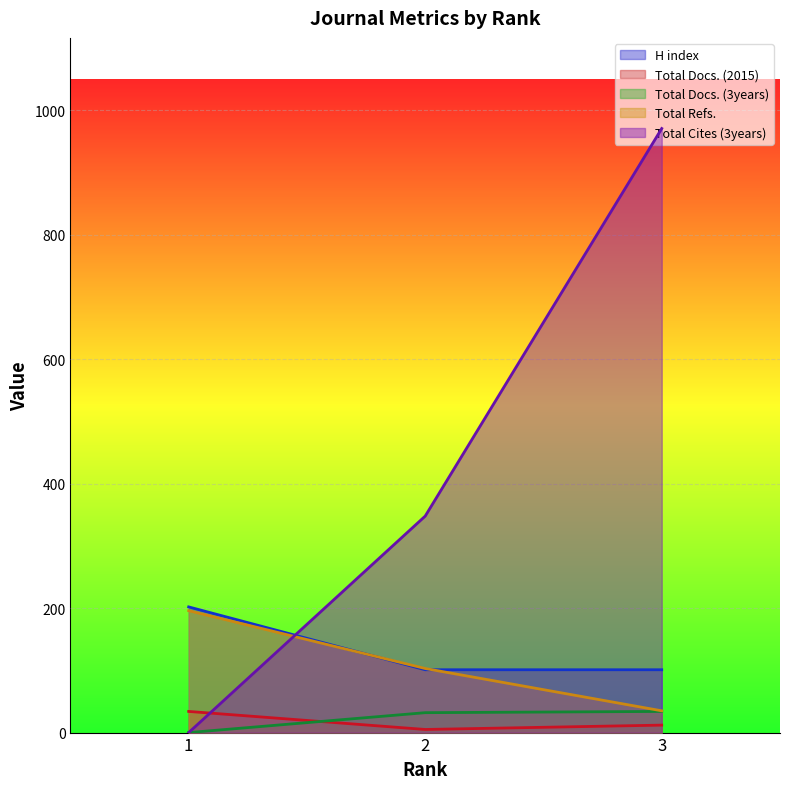

Does the chart display data point markers on the line(s)?

No